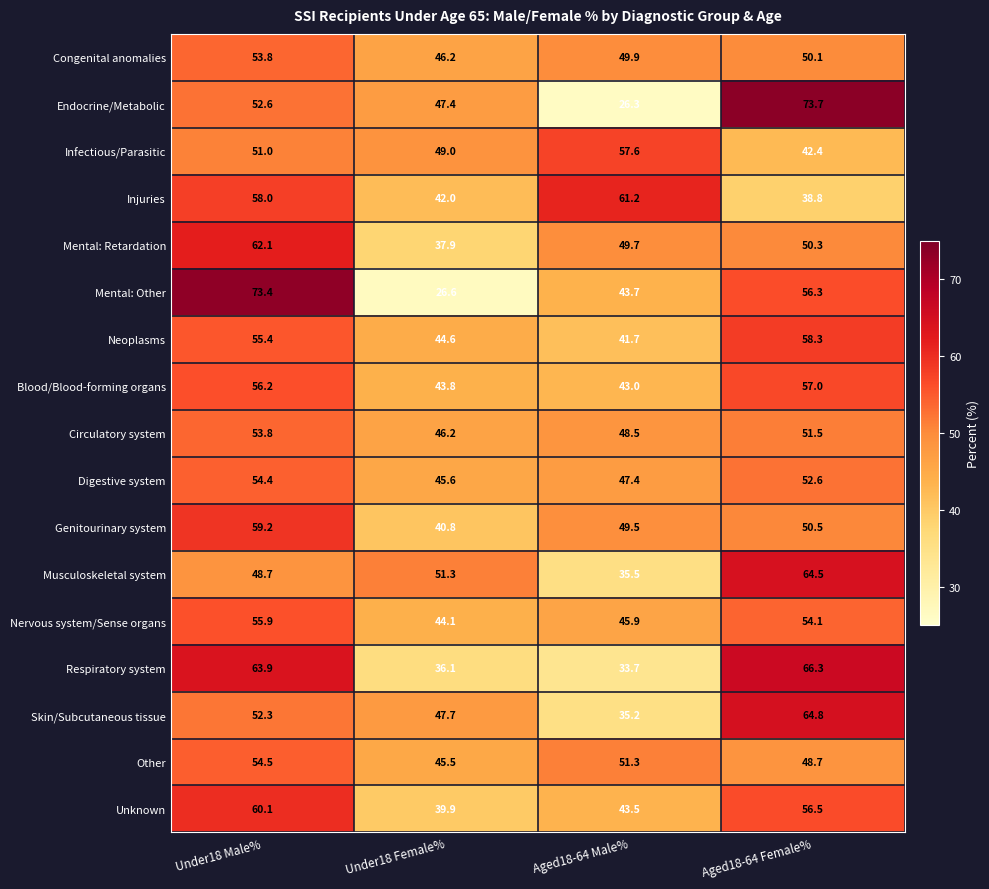

What is the average value of the Endocrine/Metabolic series?

50.0